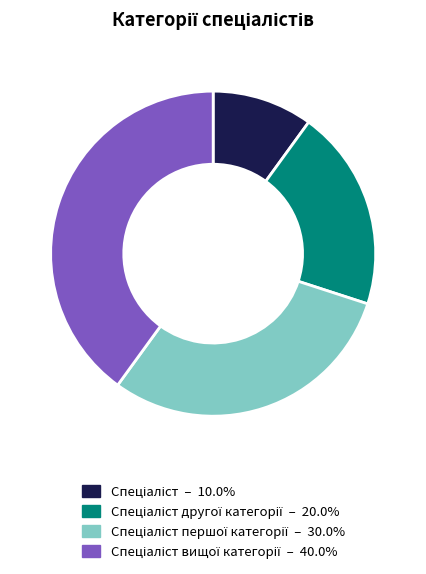

Is there any slice that represents more than half of the pie?

No